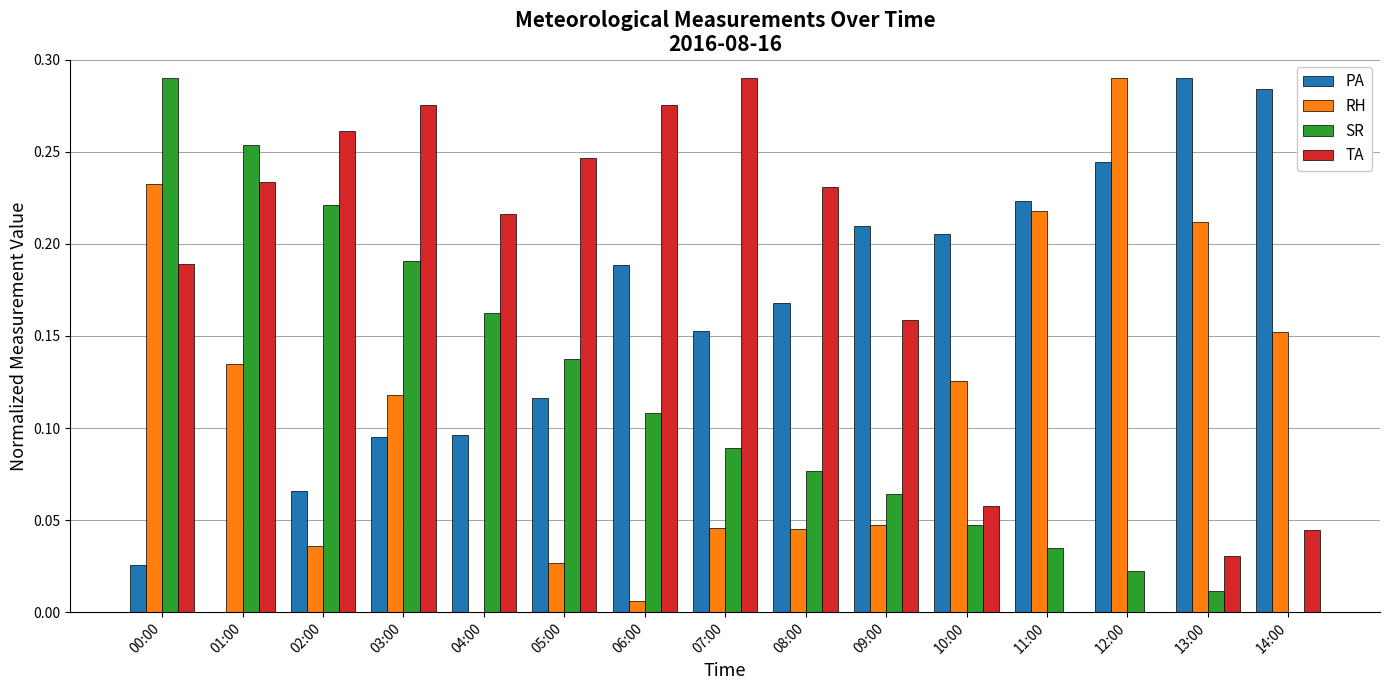

Which series has the largest total across all categories?

TA